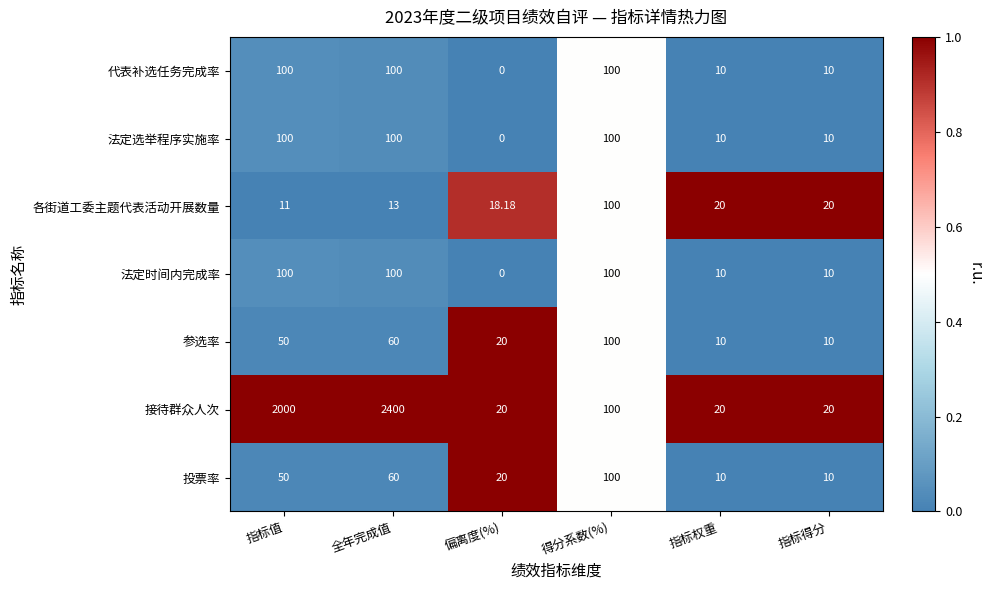

At which category is the sum across all series the highest?

全年完成值